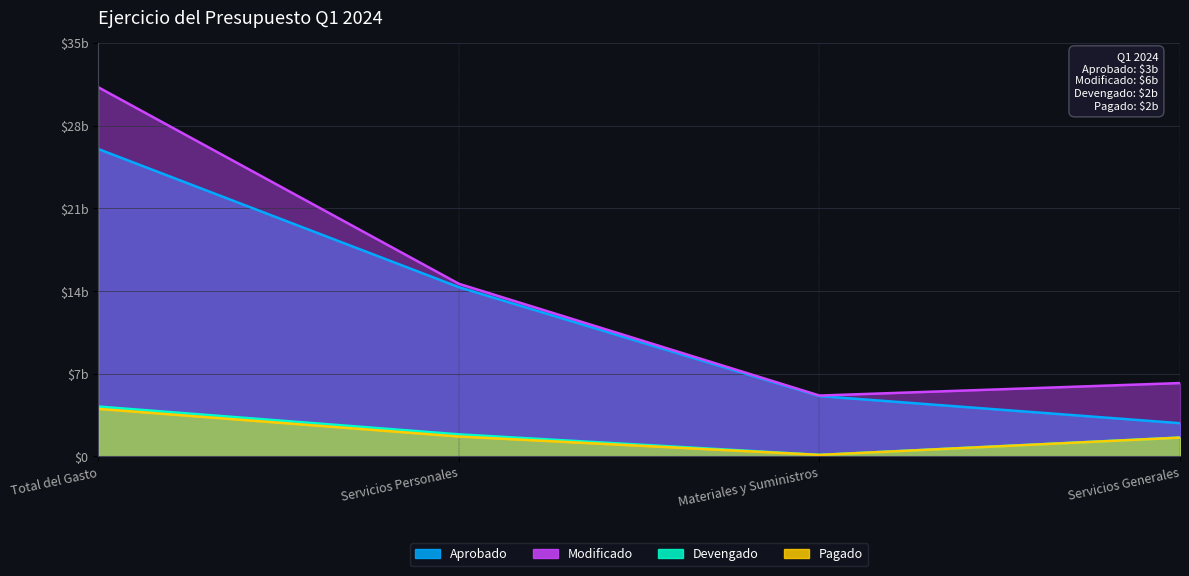

Which series has the largest total across all categories?

Modificado